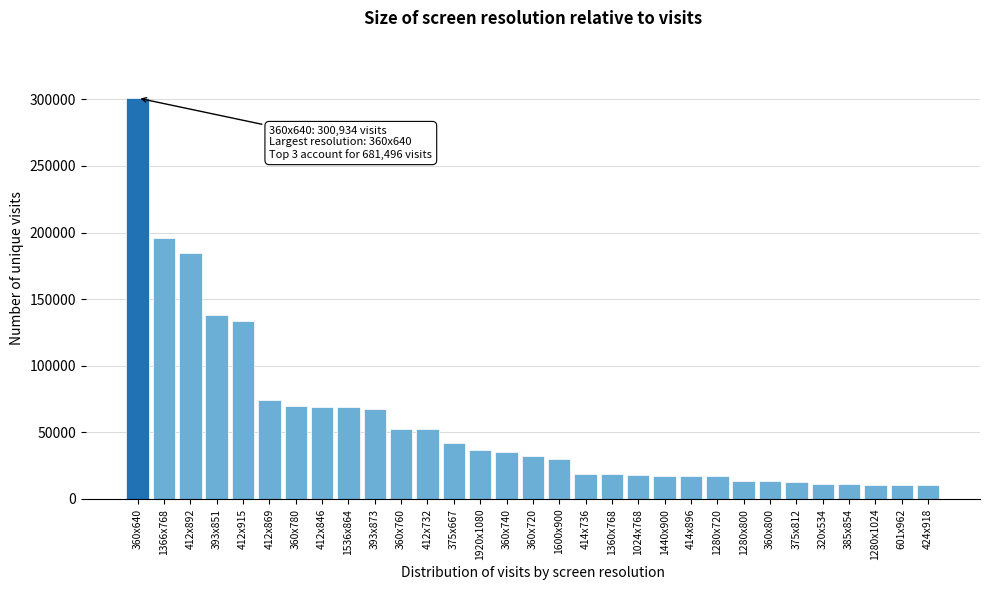

Approximately how many times larger is the value at 424x918 compared to 414x736?

0.5